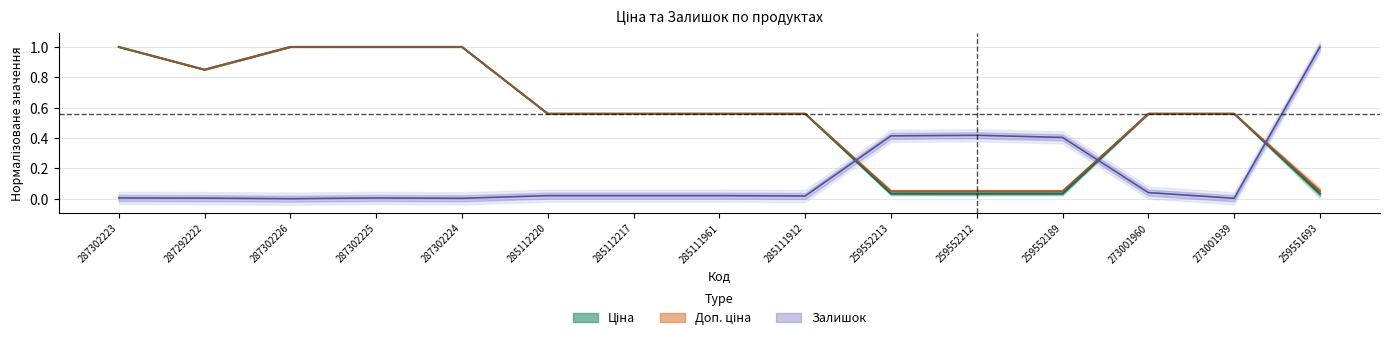

At 259551693, list the series in order from smallest to largest.

Ціна, Доп. ціна, Залишок